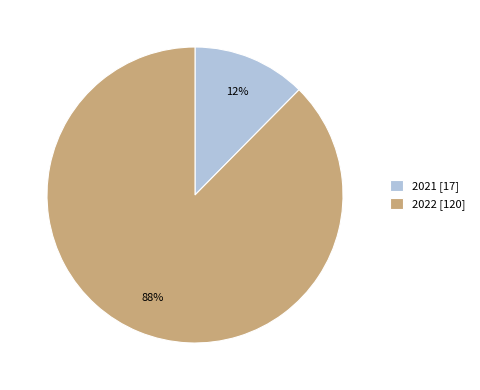

Rank the categories by value from highest to lowest.

2022, 2021